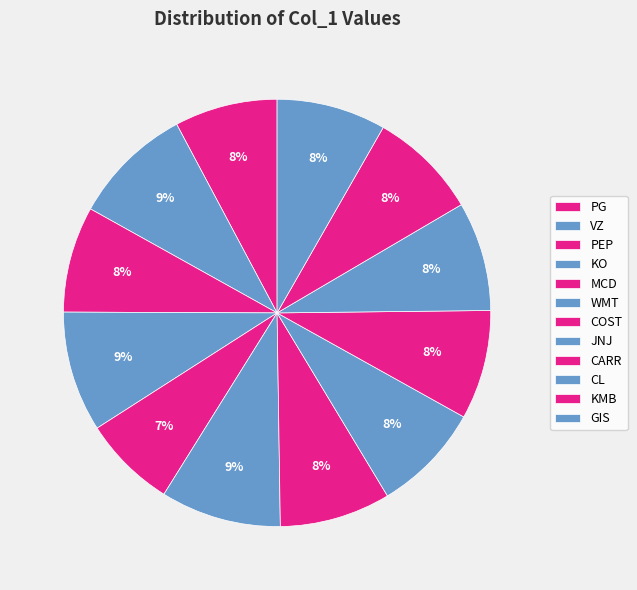

Combined, what portion of the pie is CL and CARR?

16.5%